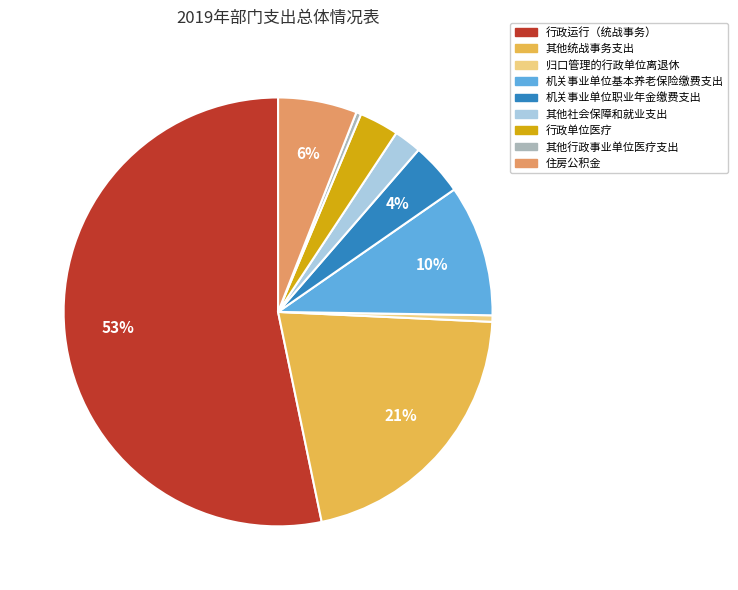

What percentage is the 机关事业单位职业年金缴费支出 slice, to the nearest percent?

4%